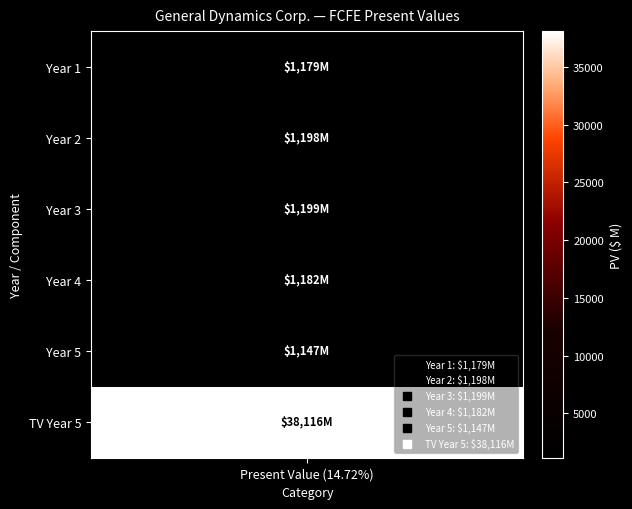

List the labels in order of value, largest first.

TV(5), FCFE(3), FCFE(2), FCFE(4), FCFE(1), FCFE(5)